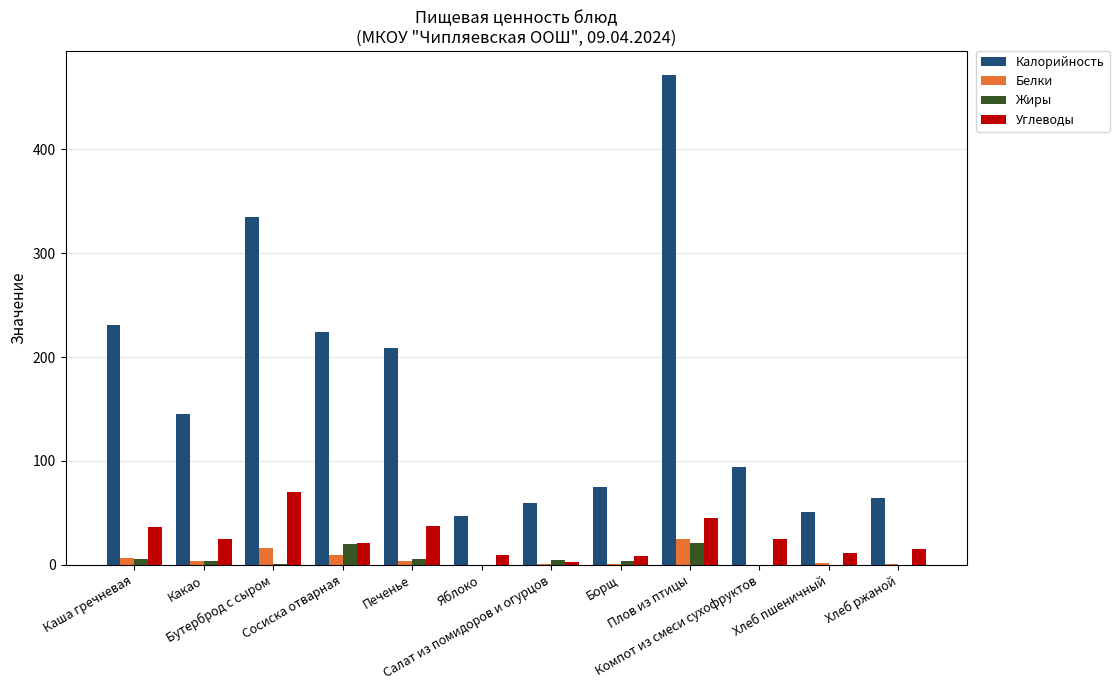

How many groups of bars are there?

12